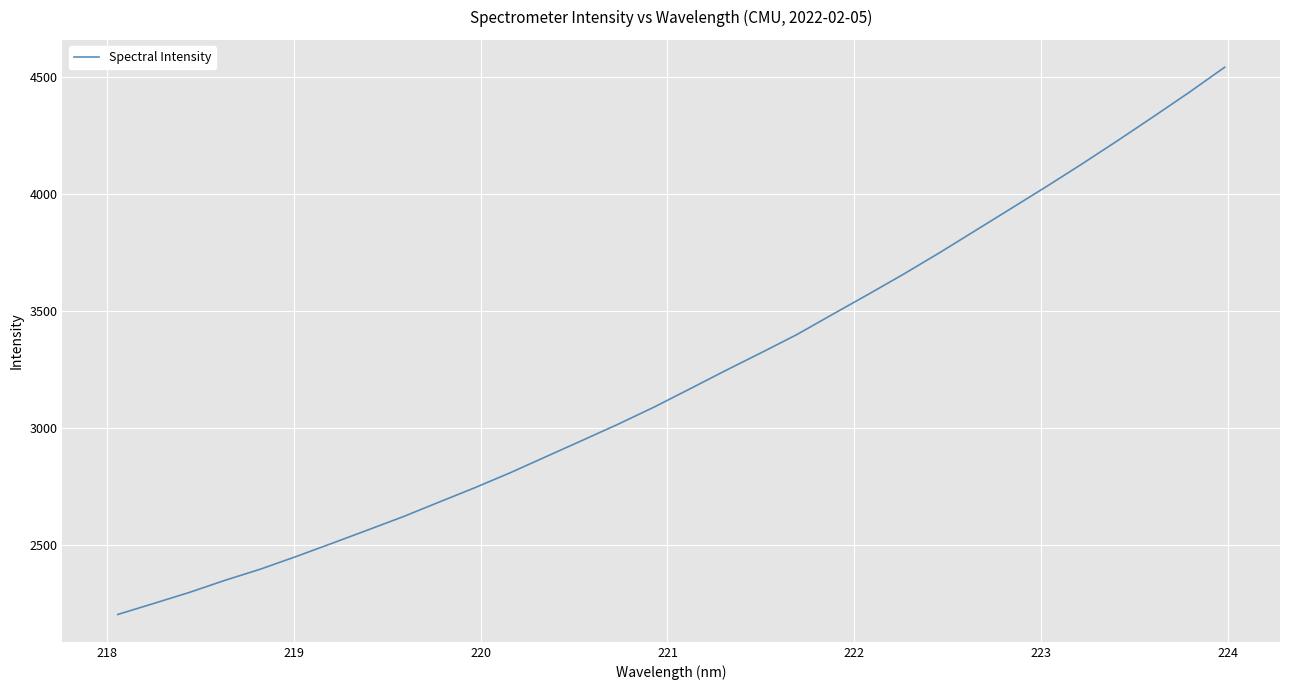

What is the maximum value shown in the chart?

4542.0